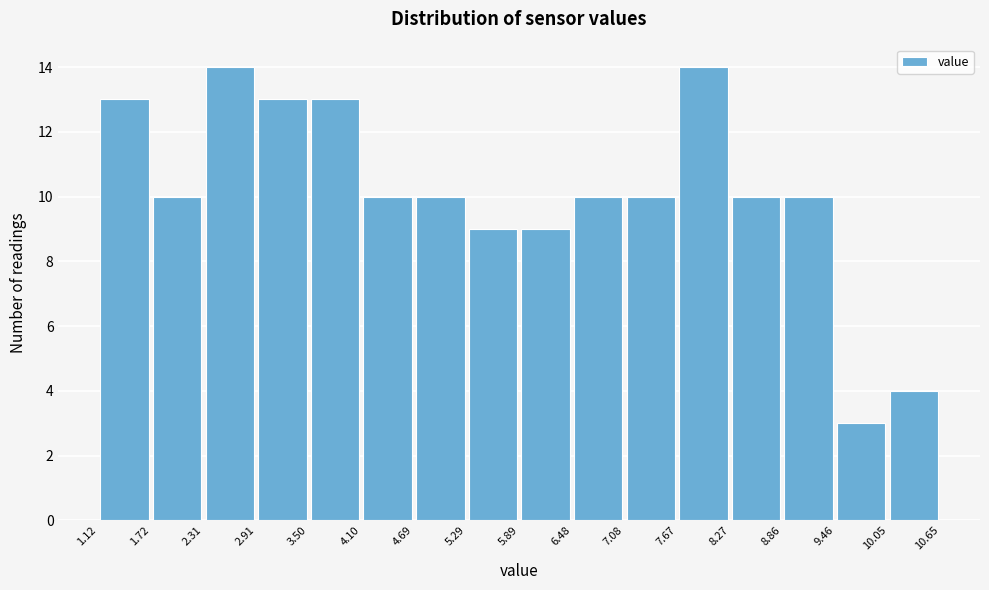

How tall is the bar that spans 4.69 to 5.29 on the x-axis? The values are not printed on the chart, so give them approximately, as read against the axis.

10